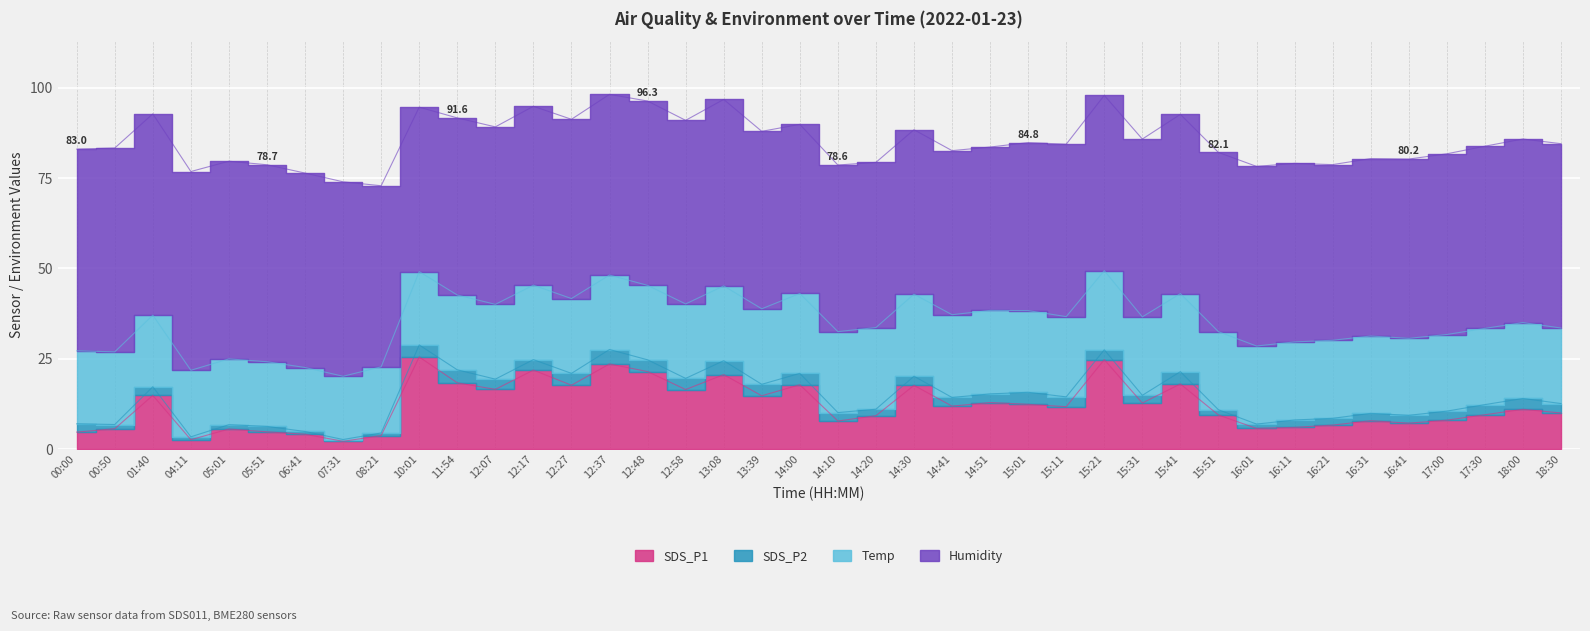

How many data points in Humidity are less than 49?

11